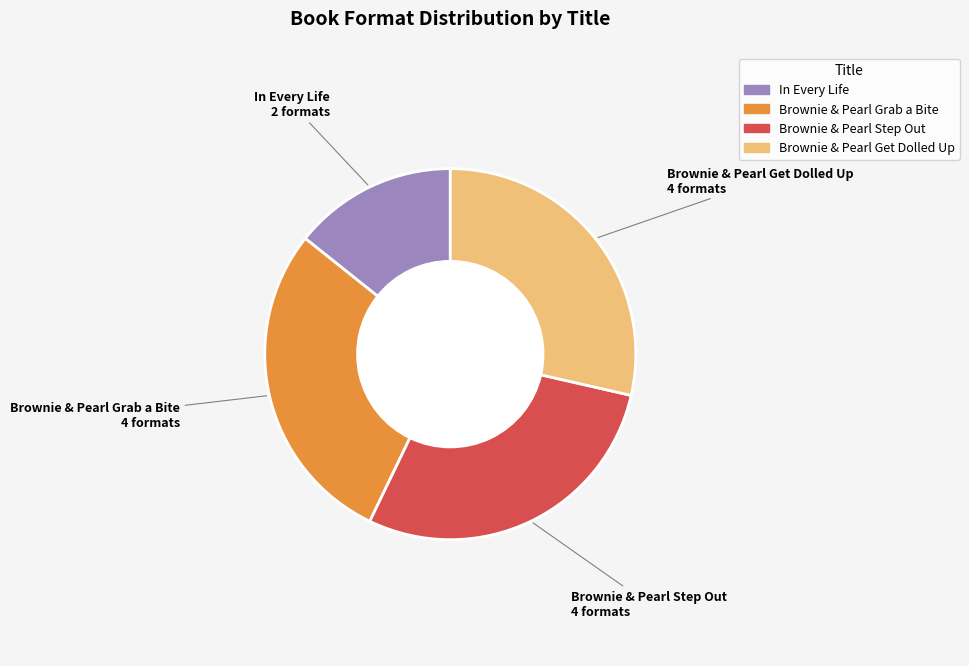

How many segments does this pie chart have?

4